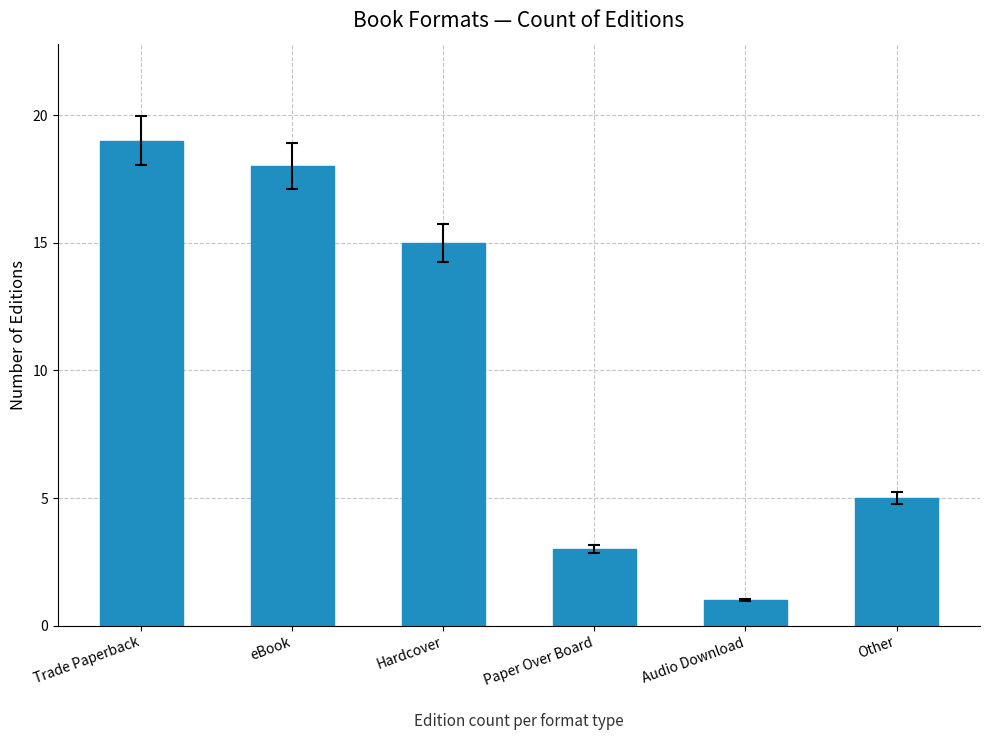

Are the bars horizontal?

No